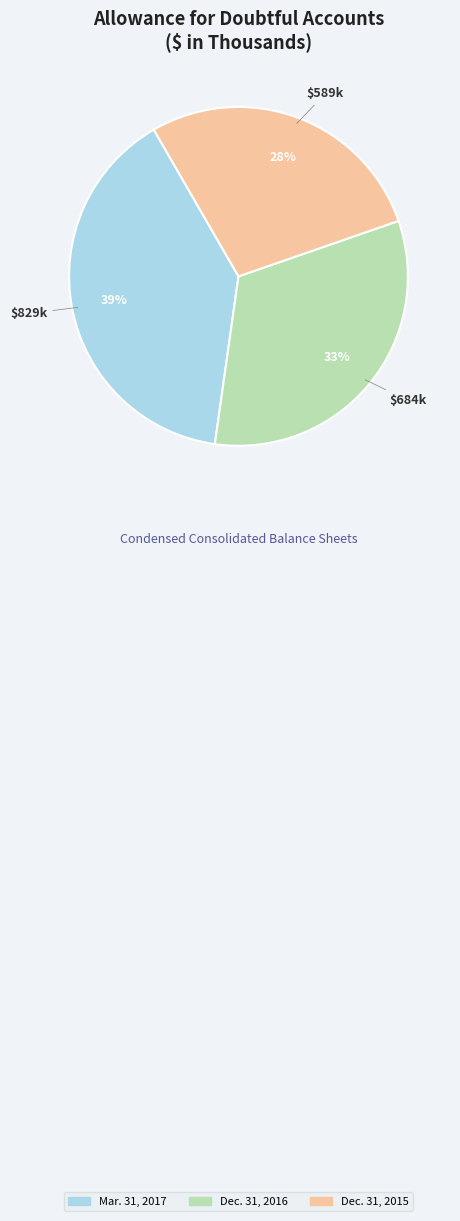

Which category has the biggest portion of the pie?

Mar. 31, 2017